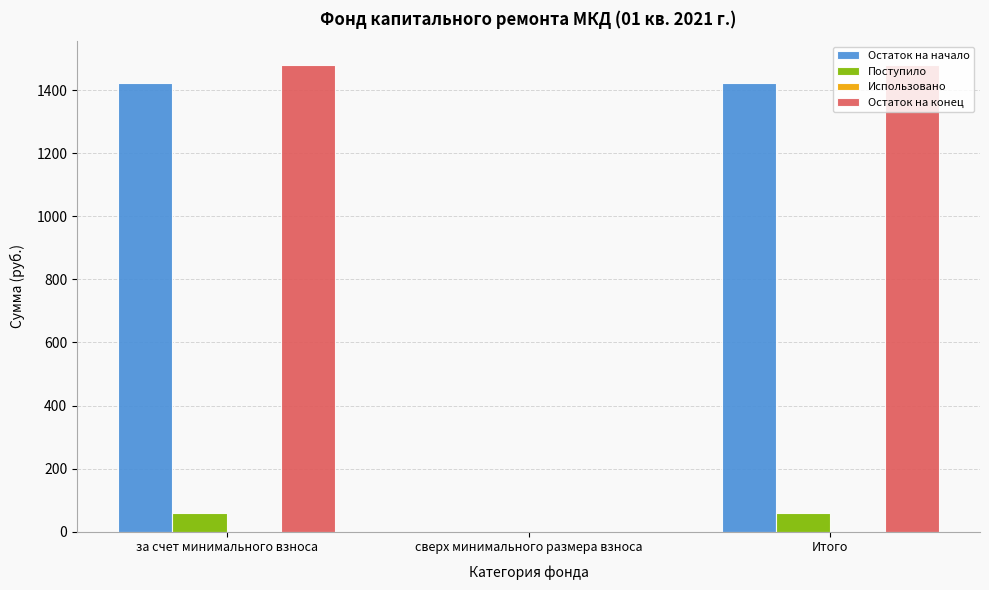

Reading left to right, list all the values displayed in this chart.

Остаток на начало: за счет минимального взноса=1422.5	сверх минимального размера взноса=0.0	Итого=1422.5
Поступило: за счет минимального взноса=58.9	сверх минимального размера взноса=0.0	Итого=58.9
Остаток на конец: за счет минимального взноса=1481.5	сверх минимального размера взноса=0.0	Итого=1481.5